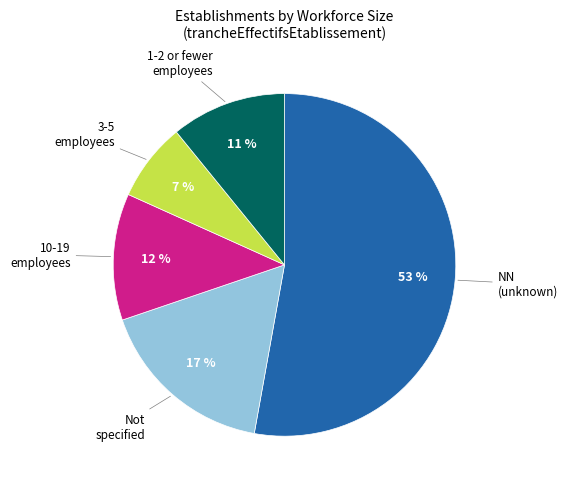

To the nearest percent, what is the average slice percentage?

20%